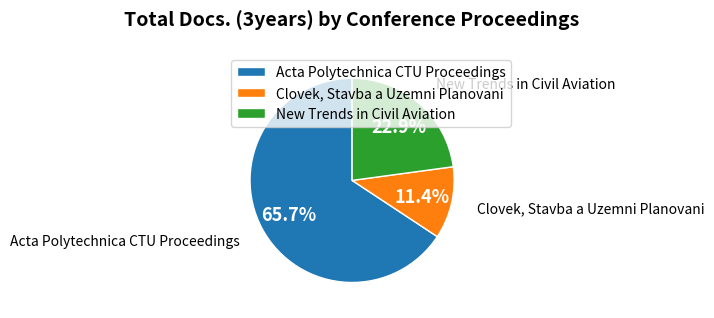

Is there any slice that represents more than half of the pie?

Yes